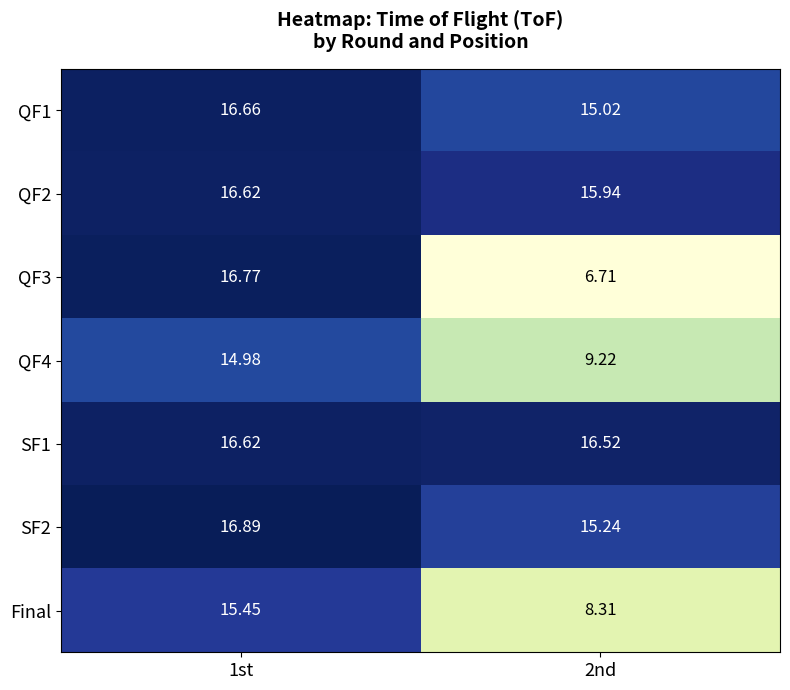

How many data points in QF4 are less than 14?

1